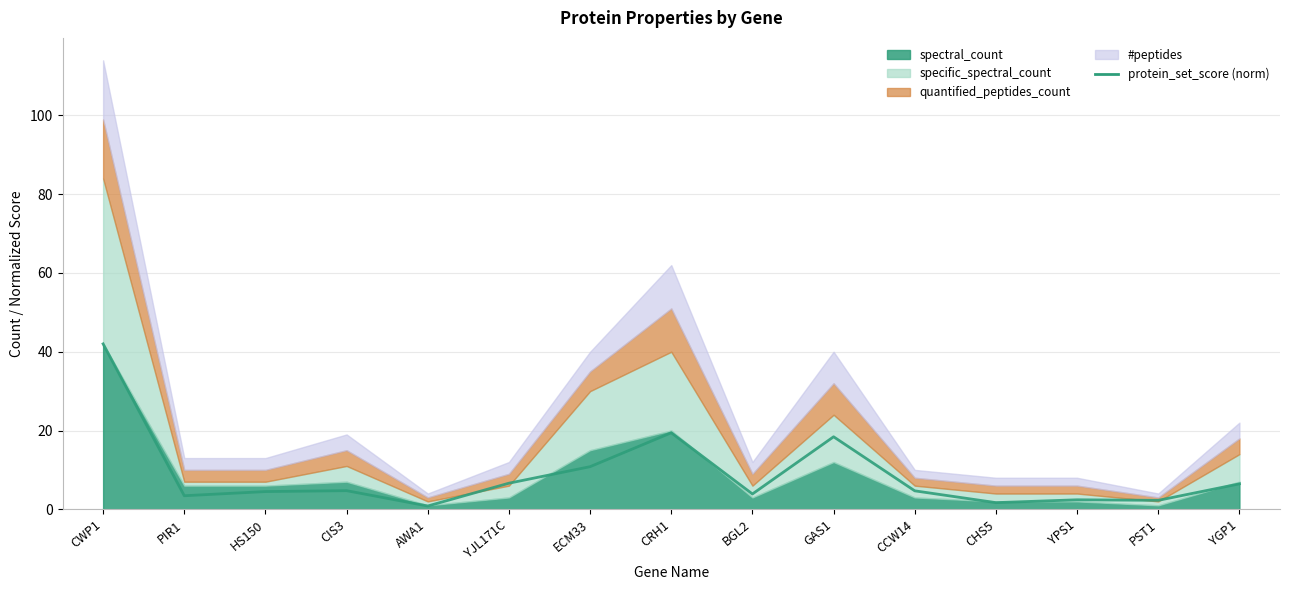

Count the number of categories in the chart.

15